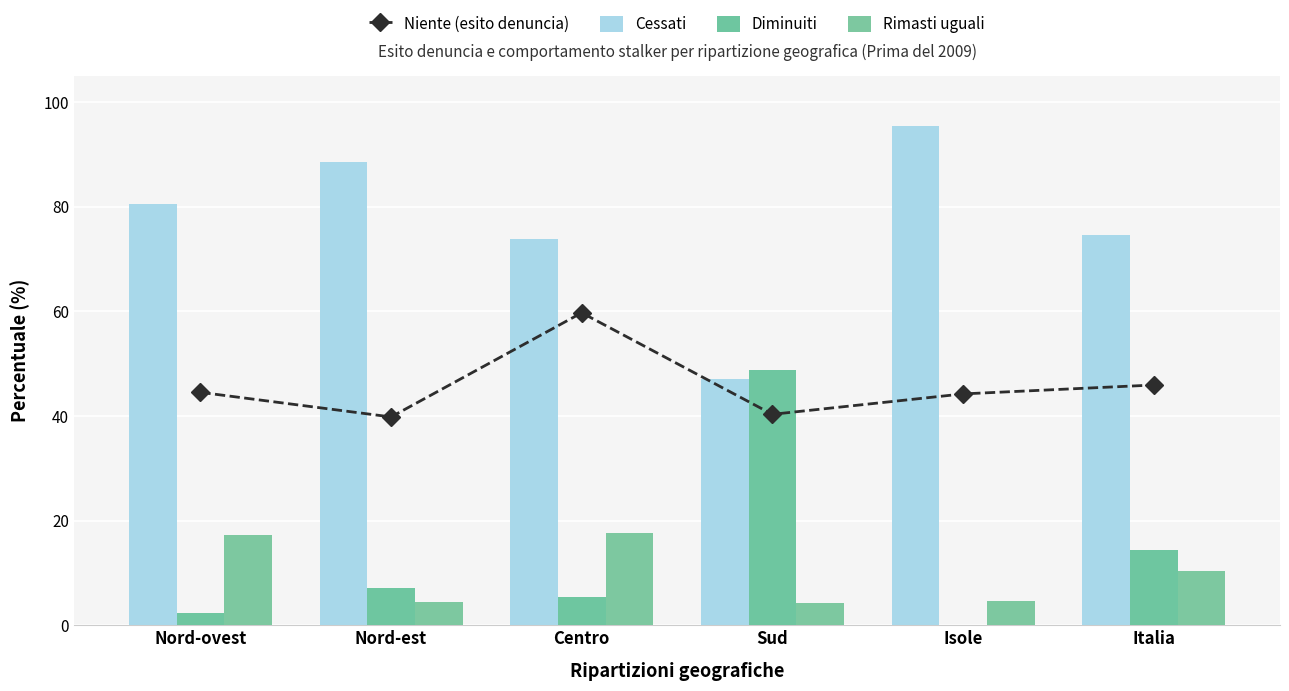

What is the value of the Niente (esito denuncia) bar at the 5th from the left?

44.2